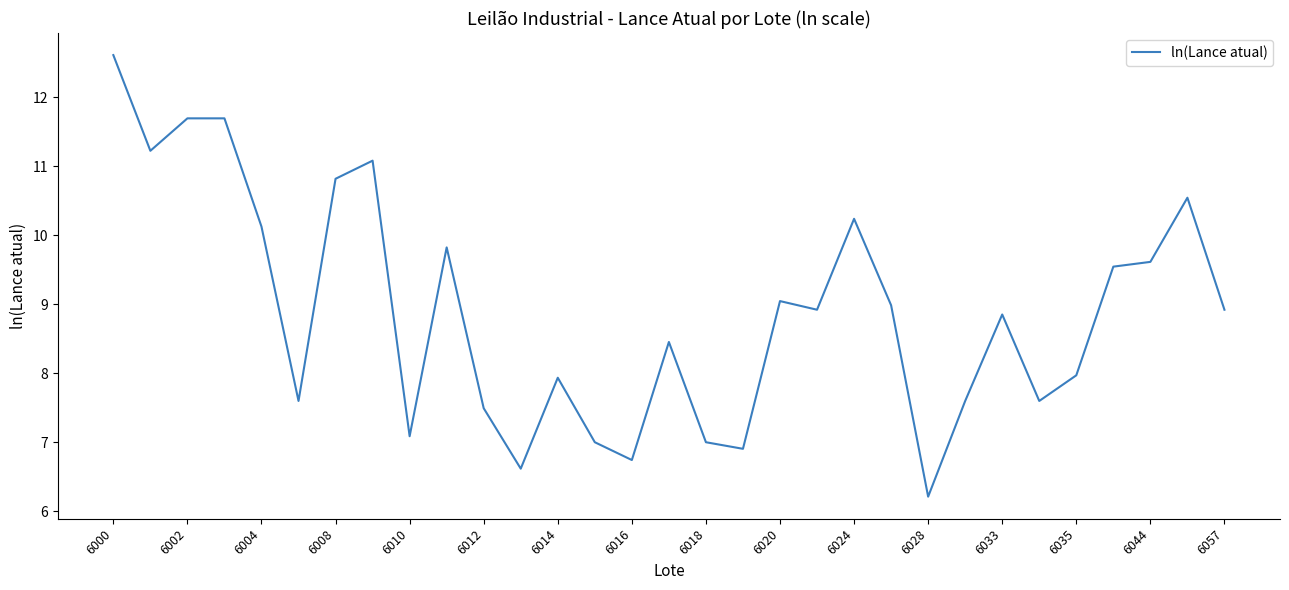

What is the greatest value displayed?

12.6